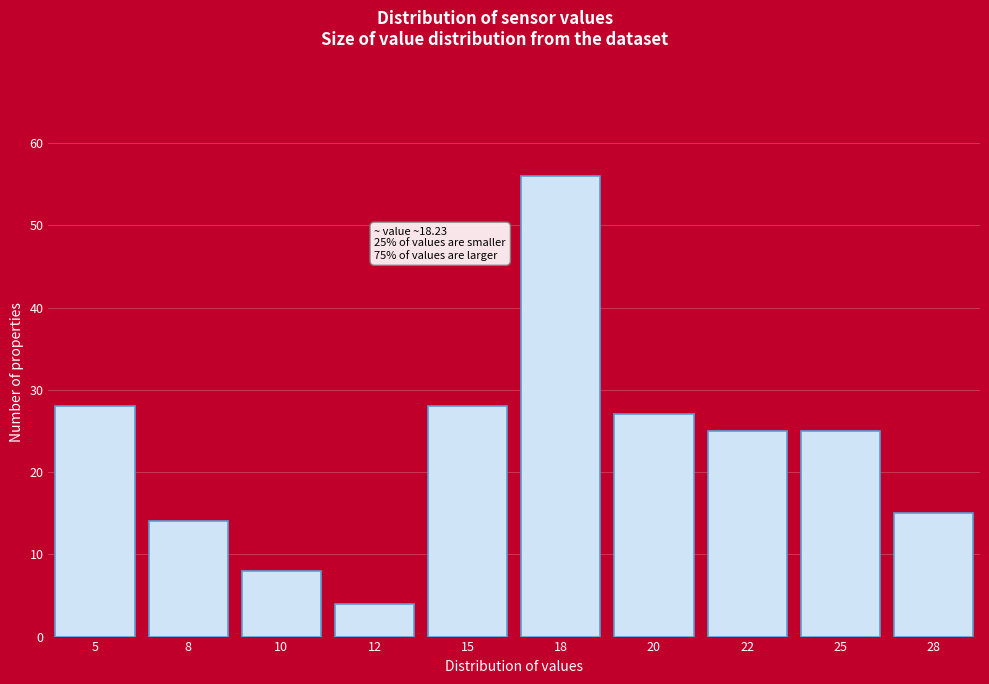

Reading left to right, what are all the values shown in this chart?

5=28	8=14	10=8	12=4	15=28	18=56	20=27	22=25	25=25	28=15